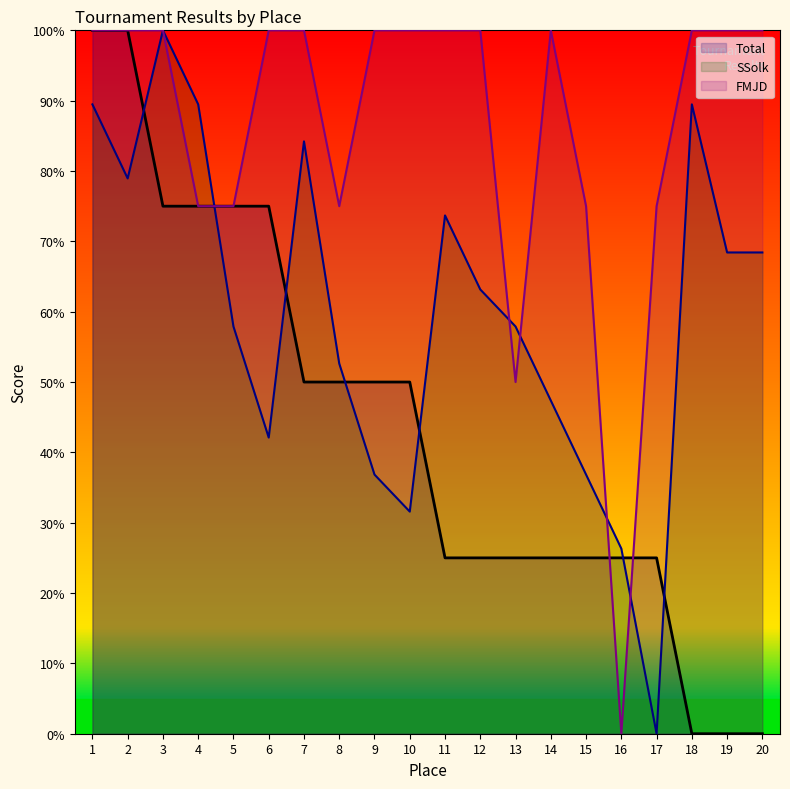

List the series in order of their peak value, lowest first.

Total, SSolk, FMJD